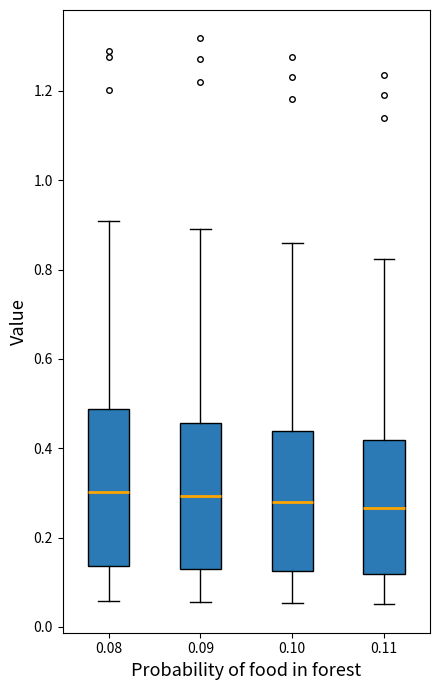

Where does the lower whisker of the box at x = 0.08 end on the y-axis? The values are not printed on the chart, so give them approximately, as read against the axis.

0.06